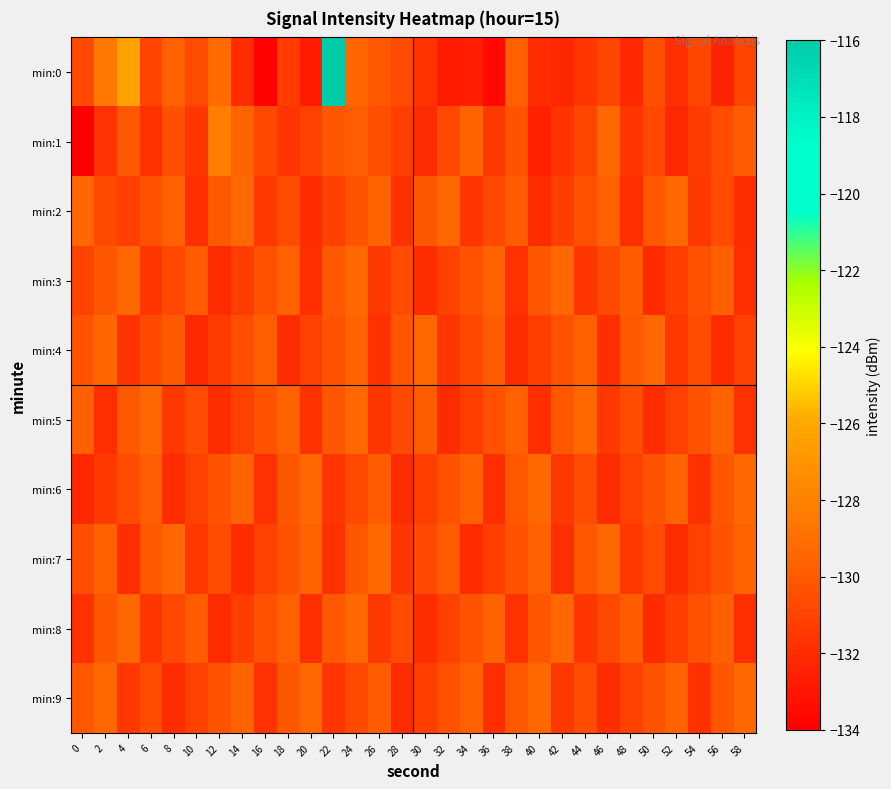

Which category has the highest value across all series?

22